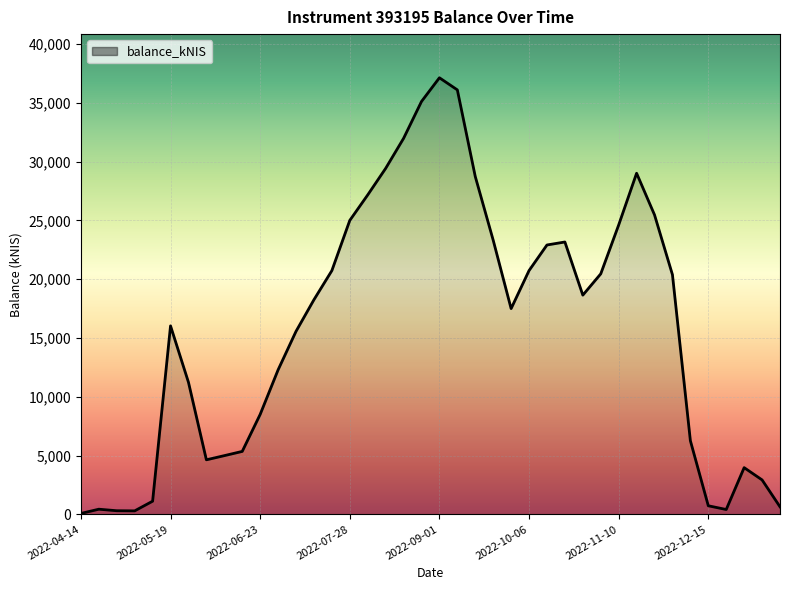

What is the maximum value shown in the chart?

37118.6